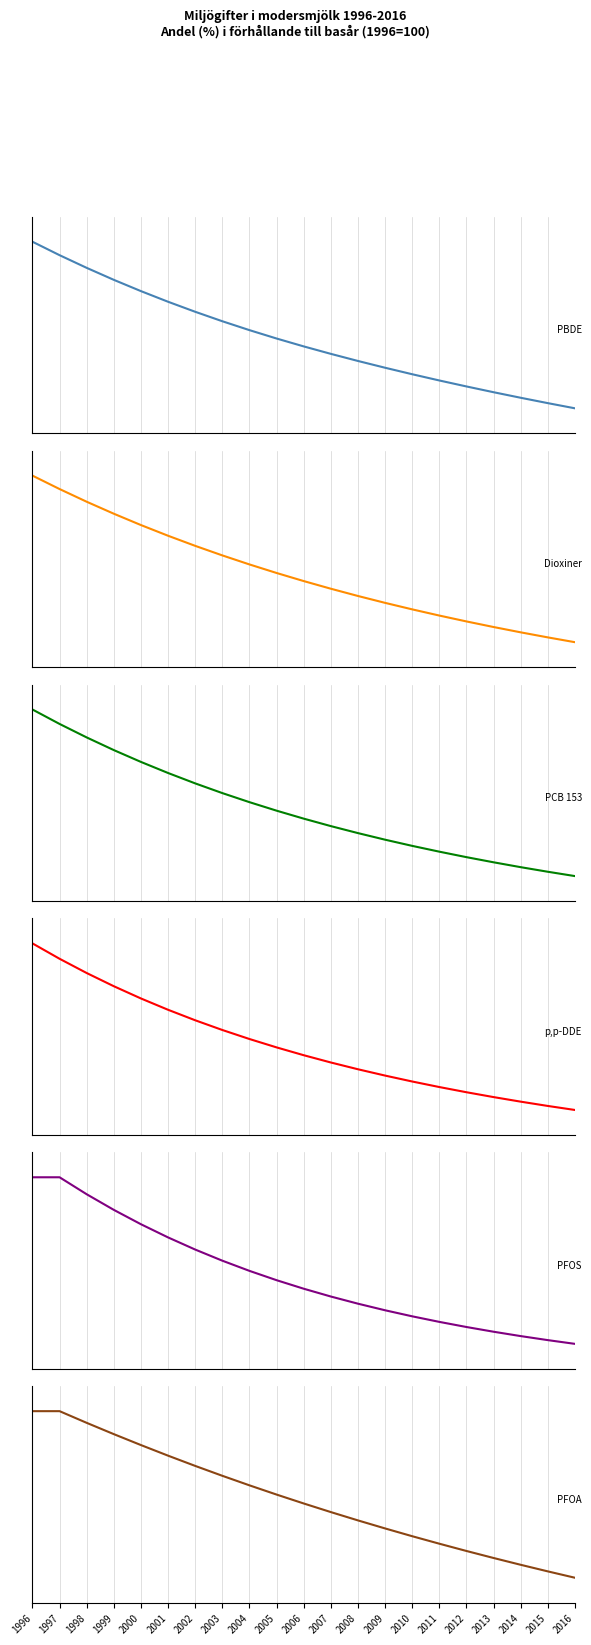

What is the sum of all PCB 153 values?

1171.5